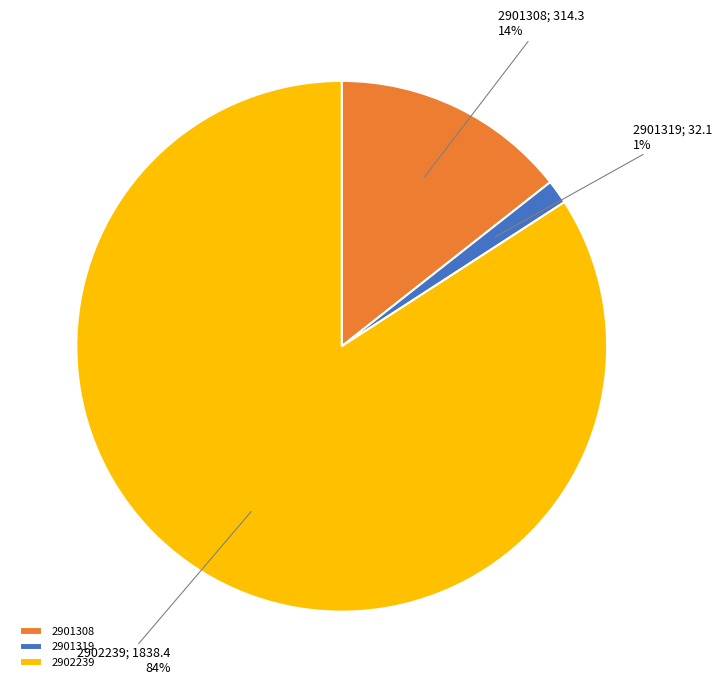

Count the number of slices in the pie.

3